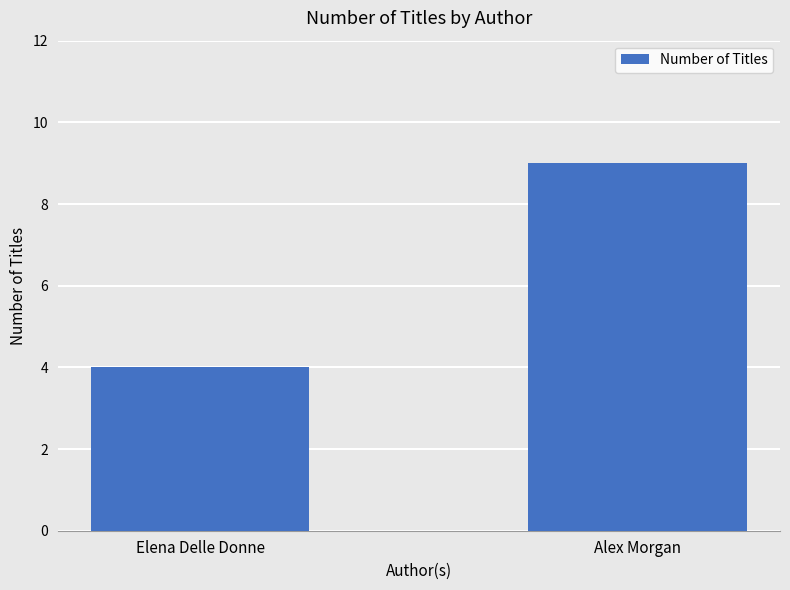

Is it true that the value at Elena Delle Donne is 6?

False